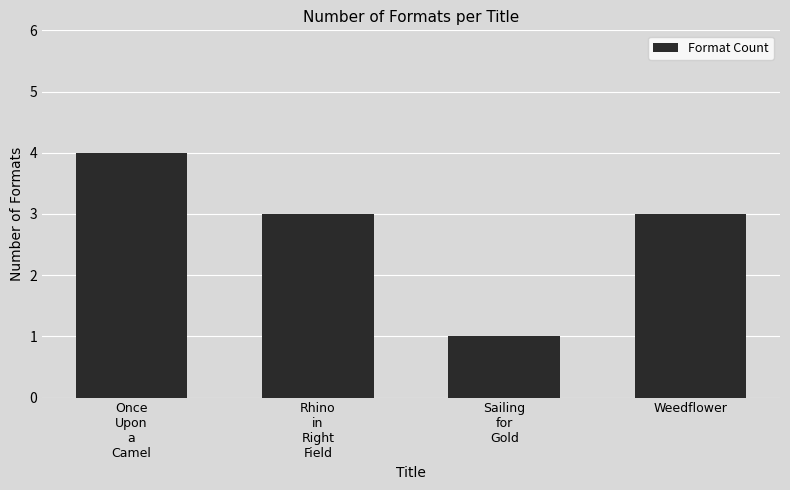

What position from the left is Sailing
for
Gold?

3